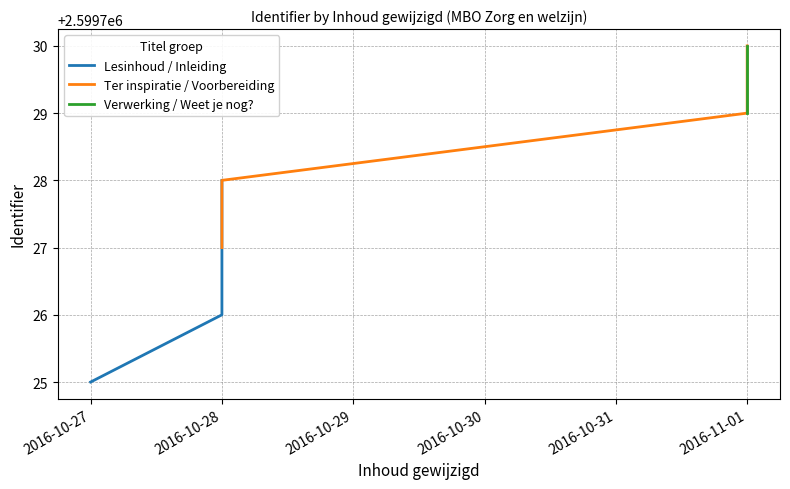

Which category has the highest value across all series?

2016-11-01